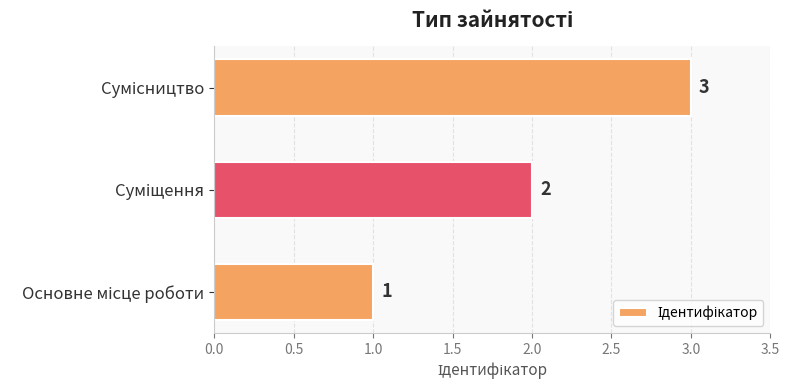

Count the values in the range 1 to 3.

3